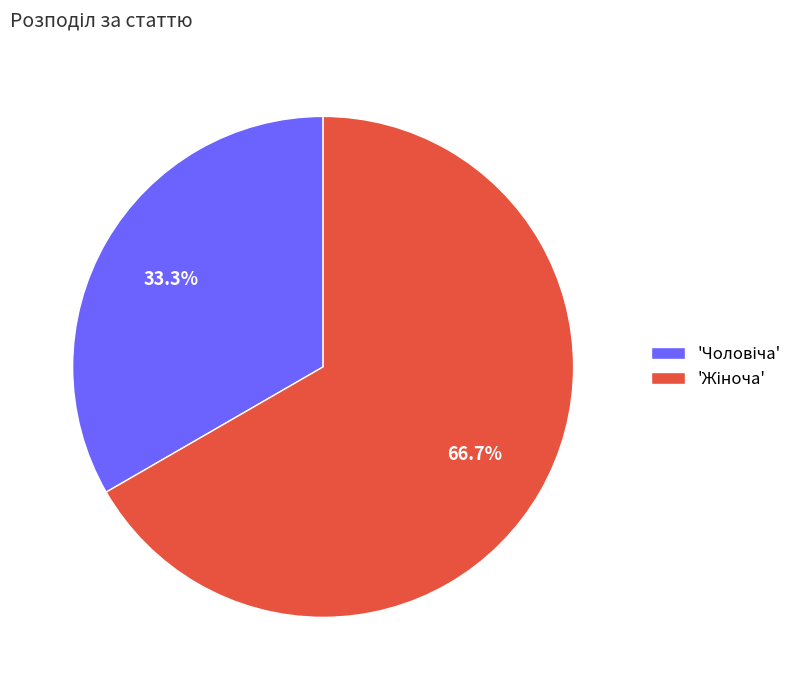

Count the number of slices in the pie.

2